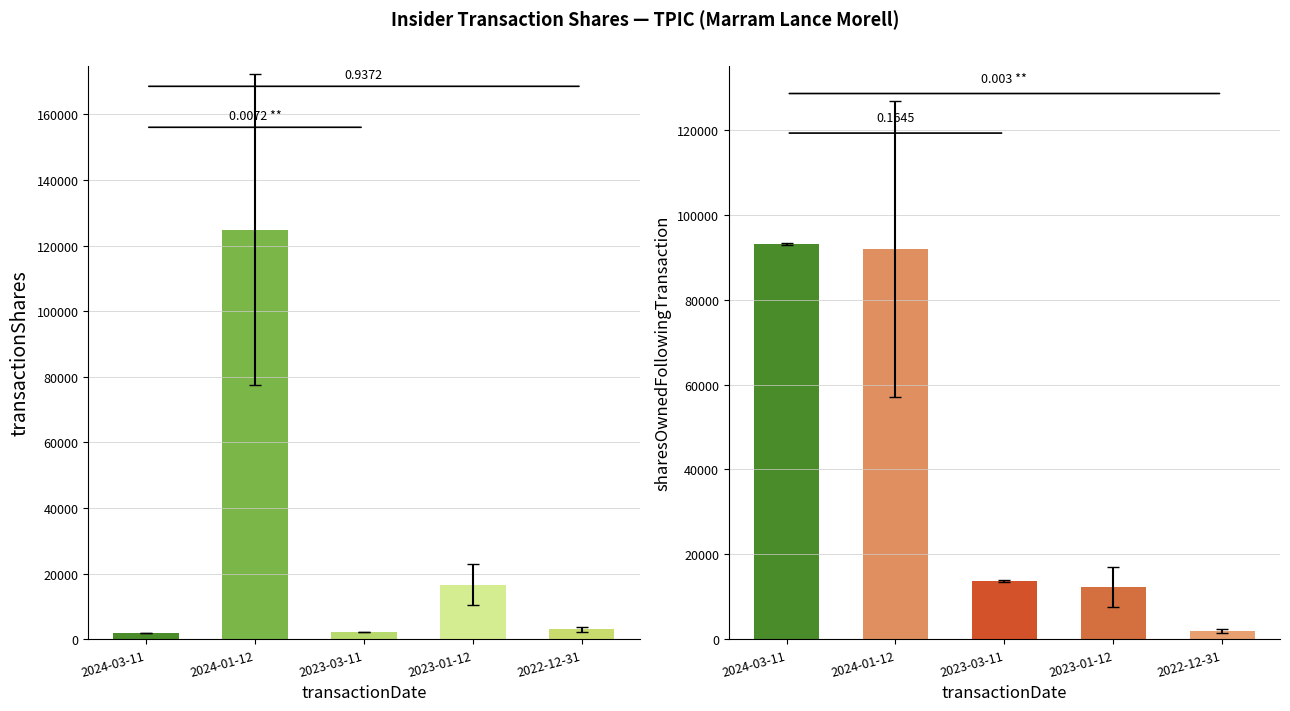

What is the label of the 1st bar from the right?

2022-12-31